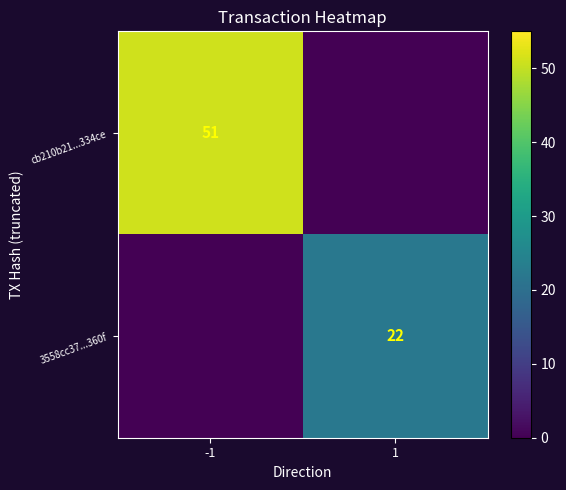

The value of 3558cc37...360f at 1 is 11. True or false?

False